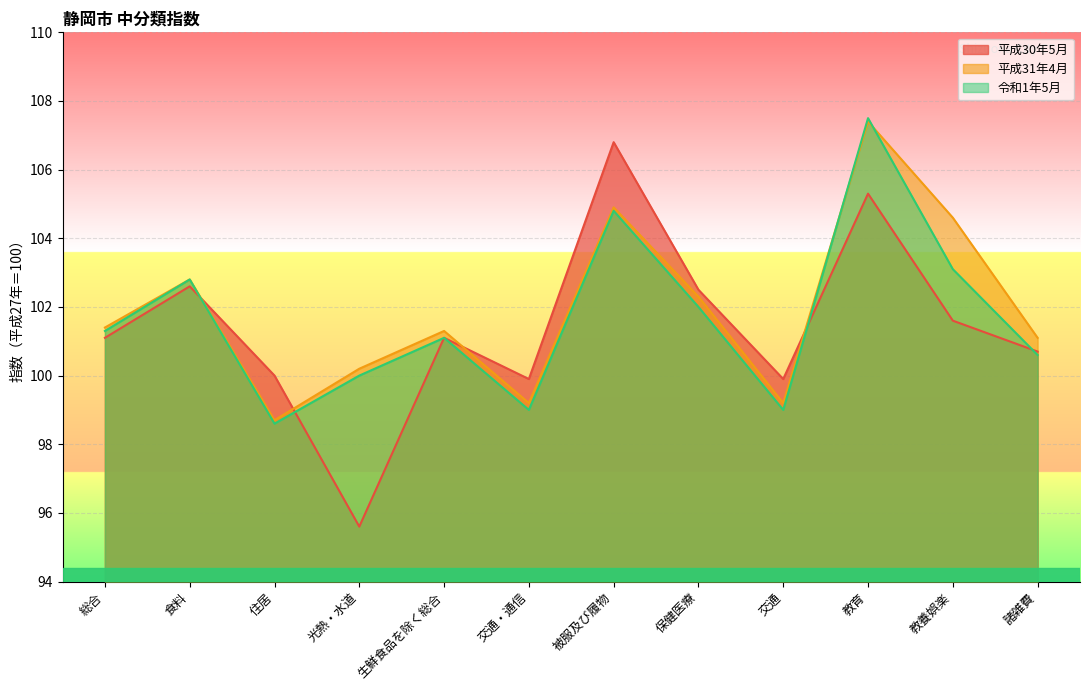

Where is 平成31年4月 nearest to the value 103?

食料